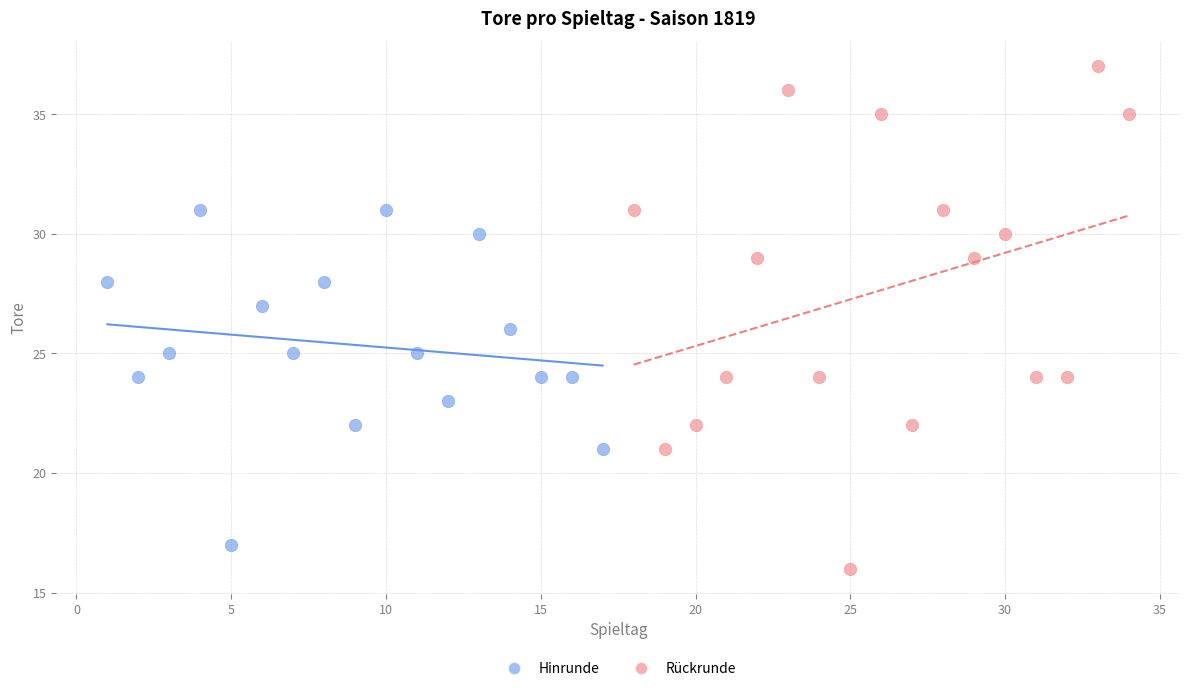

Which series contains the lowest Y value?

Rückrunde